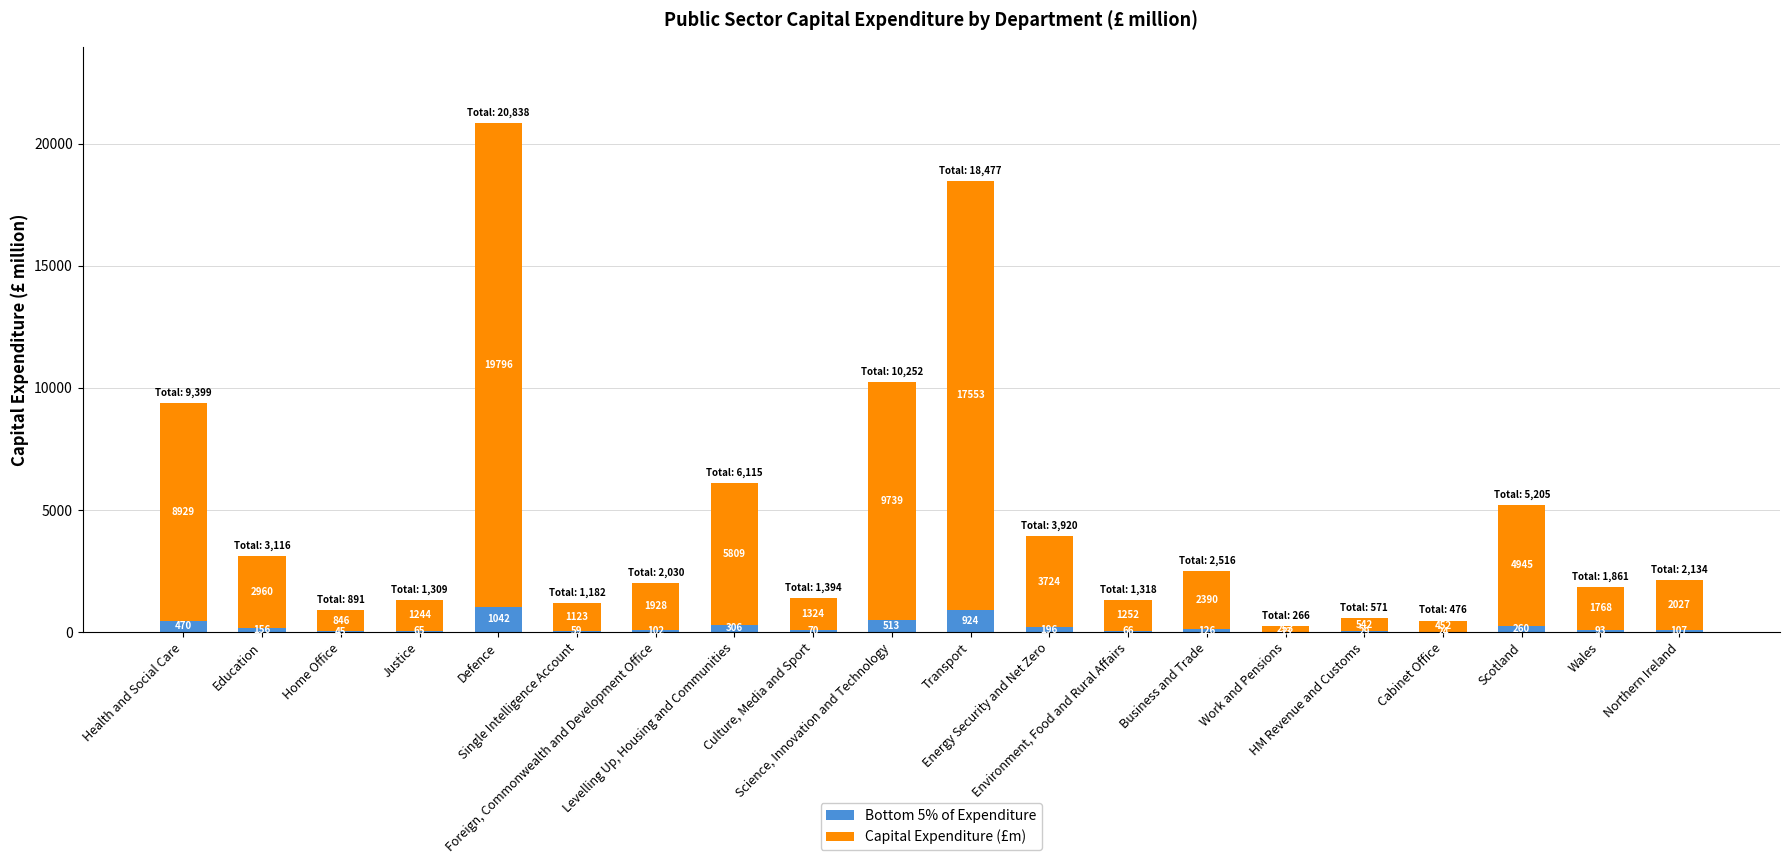

What is the highest value of the Bottom 5% of Expenditure series?

1041.9